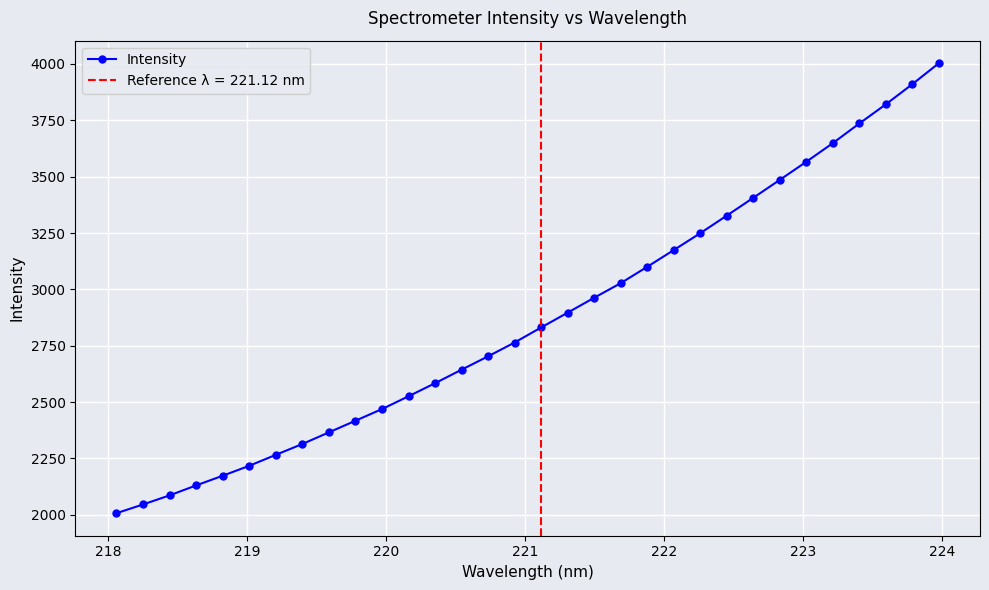

What is the maximum value shown in the chart?

4003.6